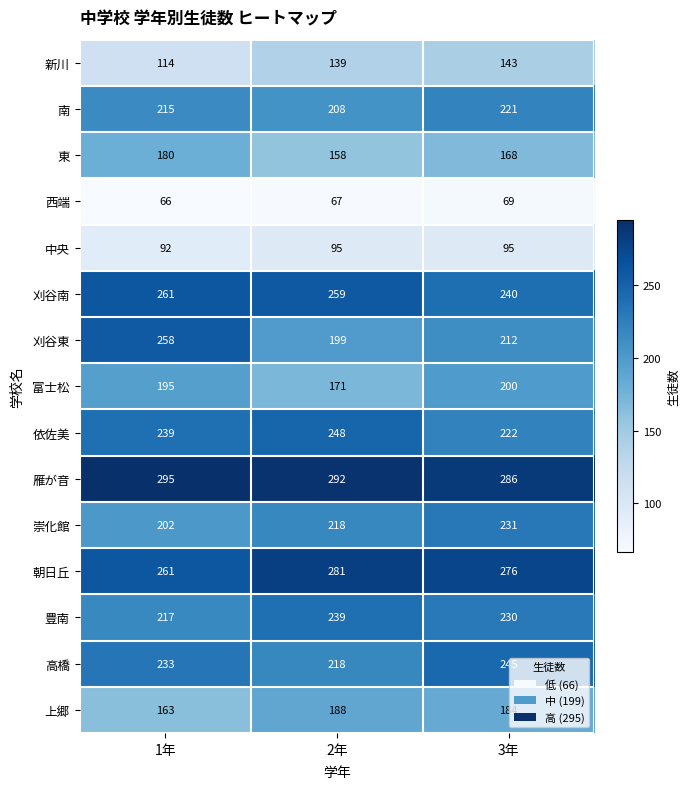

What is the total value across all series at 2年?

2980